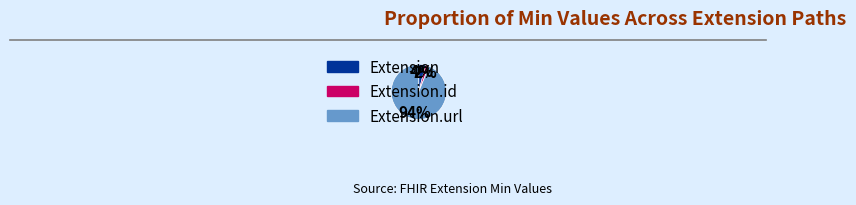

To the nearest percent, what is the average slice percentage?

33%